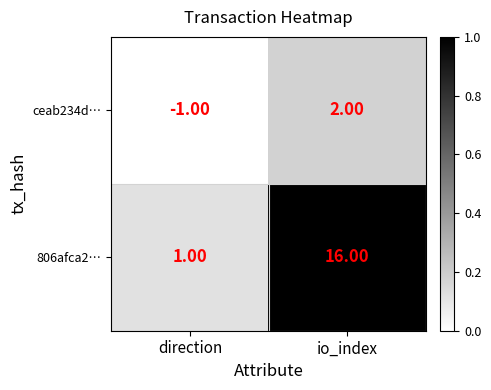

Rank the series at io_index from lowest to highest value.

ceab234d…, 806afca2…